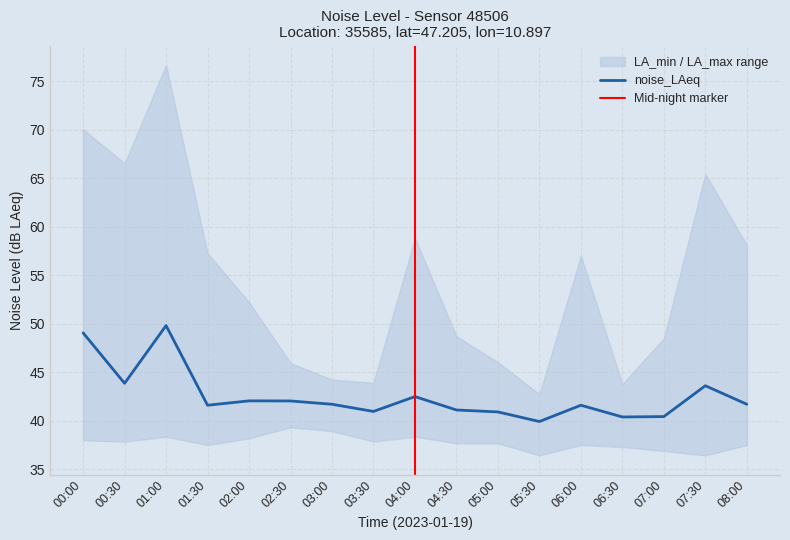

What is the sum of the noise_LA_max values at 04:30 and 05:00?

94.8